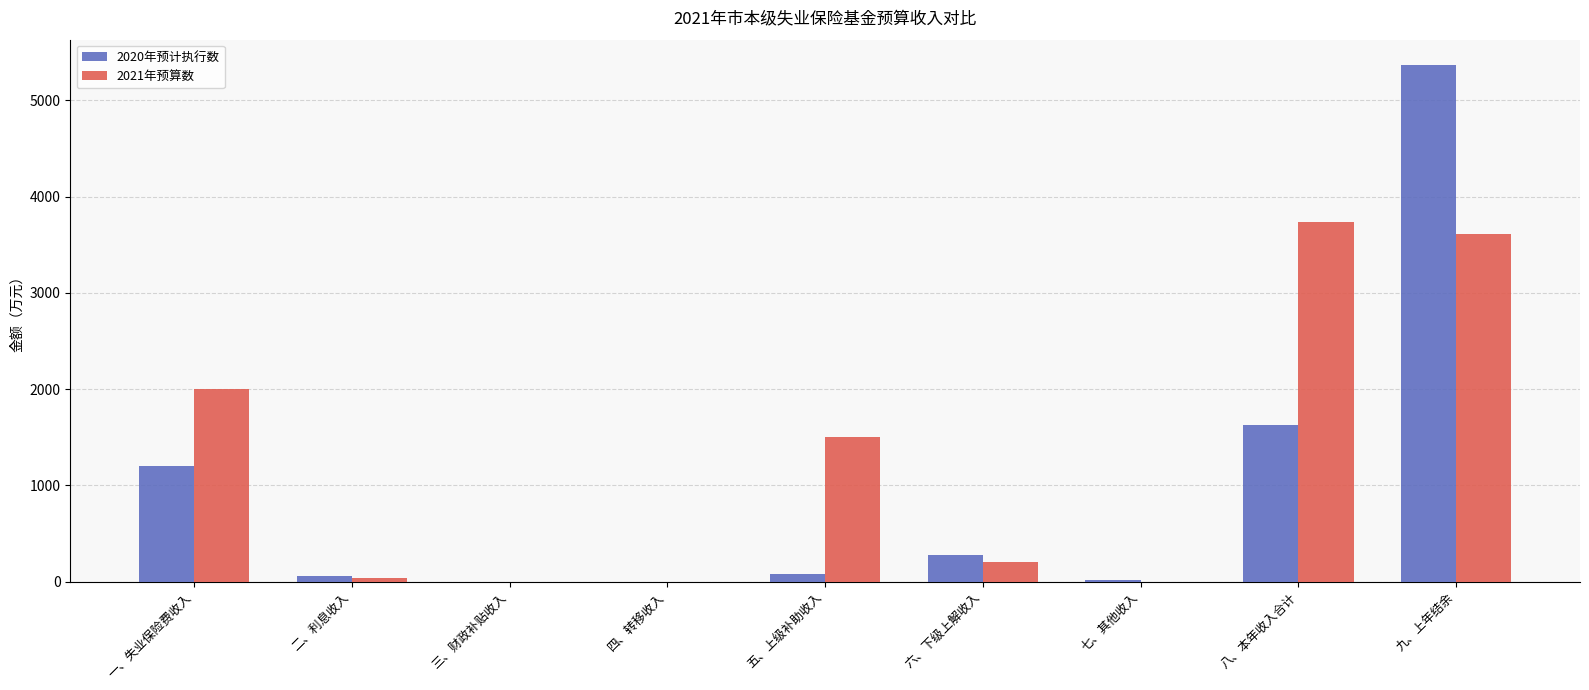

Which series changed the most between 三、财政补贴收入 and 八、本年收入合计?

2021年预算数